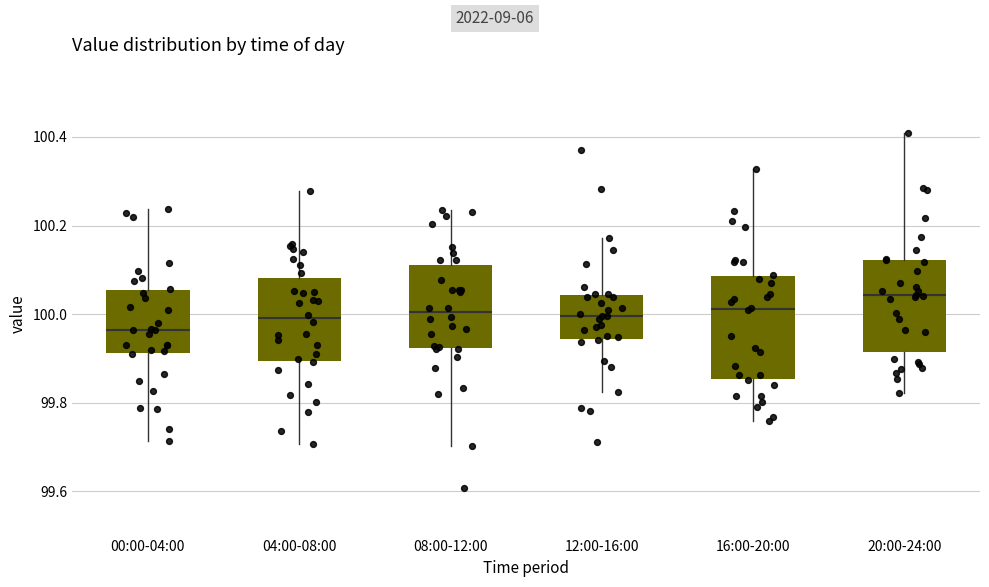

Comparing the boxes themselves (not the whiskers), which one is the tallest?

16:00-20:00